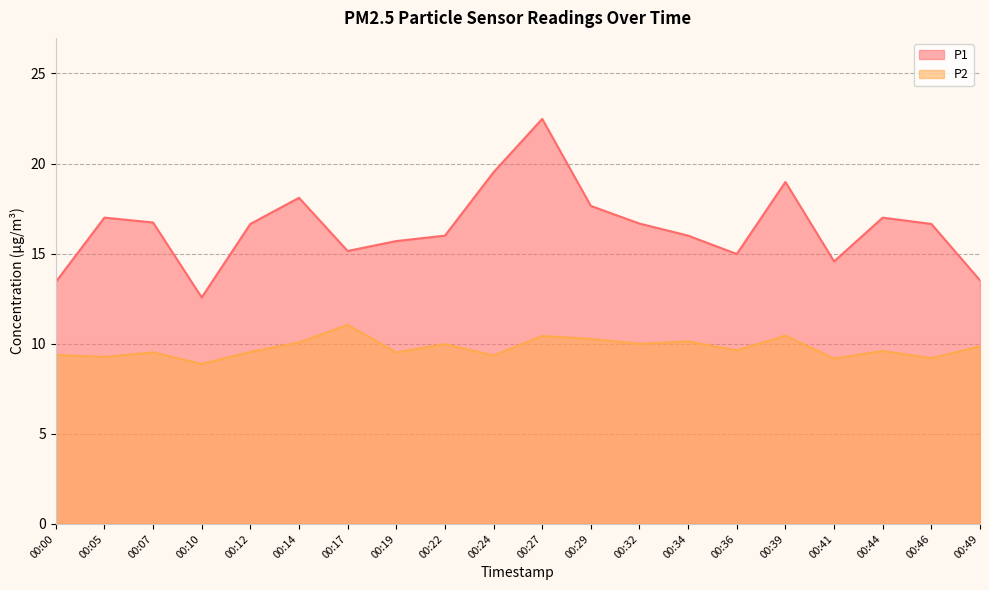

At 00:00, list the series in order from smallest to largest.

P2, P1